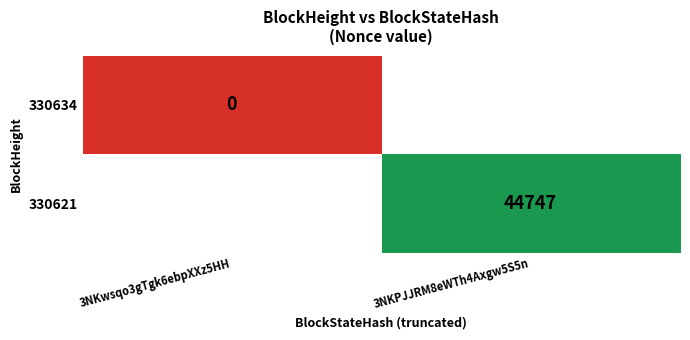

Is the value of 330621 at 3NKPJJRM8eWTh4Axgw5S5n greater than the value of 330634 at 3NKwsqo3gTgk6ebpXXz5HH?

Yes